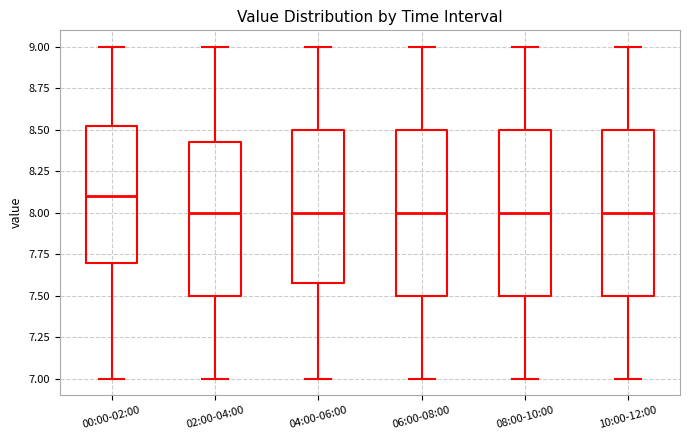

Where is the lower edge of the box for 02:00-04:00 on the y-axis? The values are not printed on the chart, so give them approximately, as read against the axis.

7.50